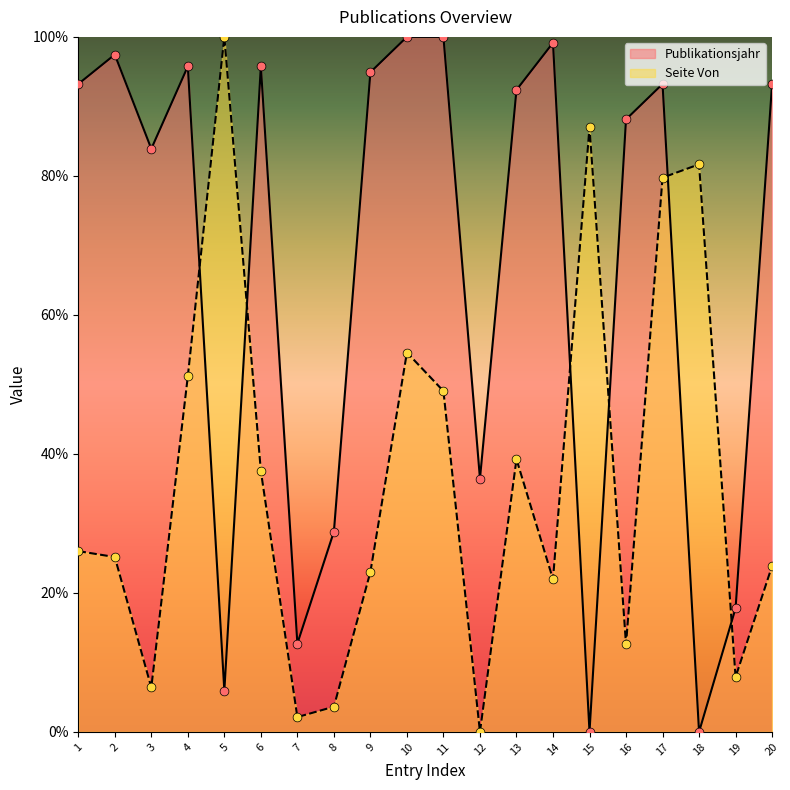

At which category is the sum across all series the highest?

17